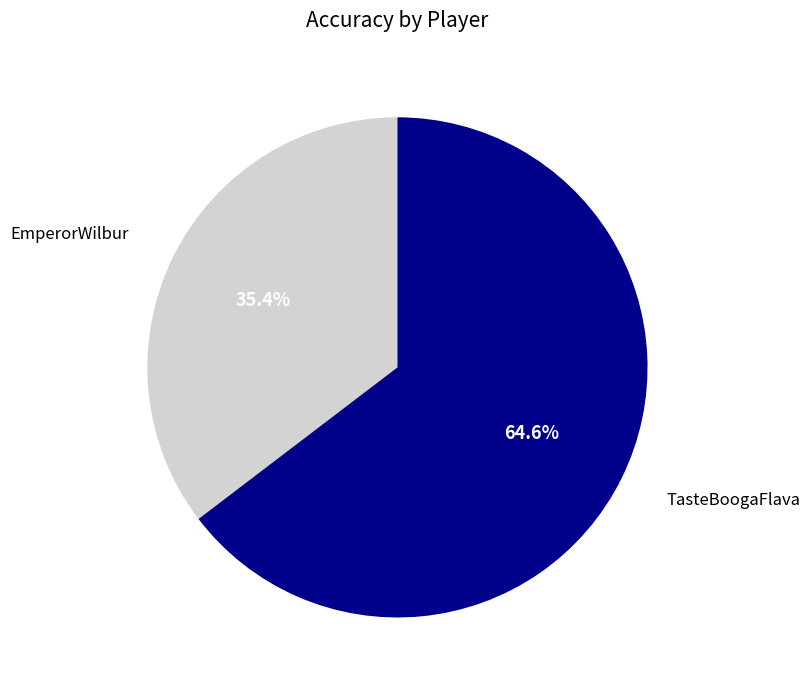

Is there any slice that represents more than half of the pie?

Yes